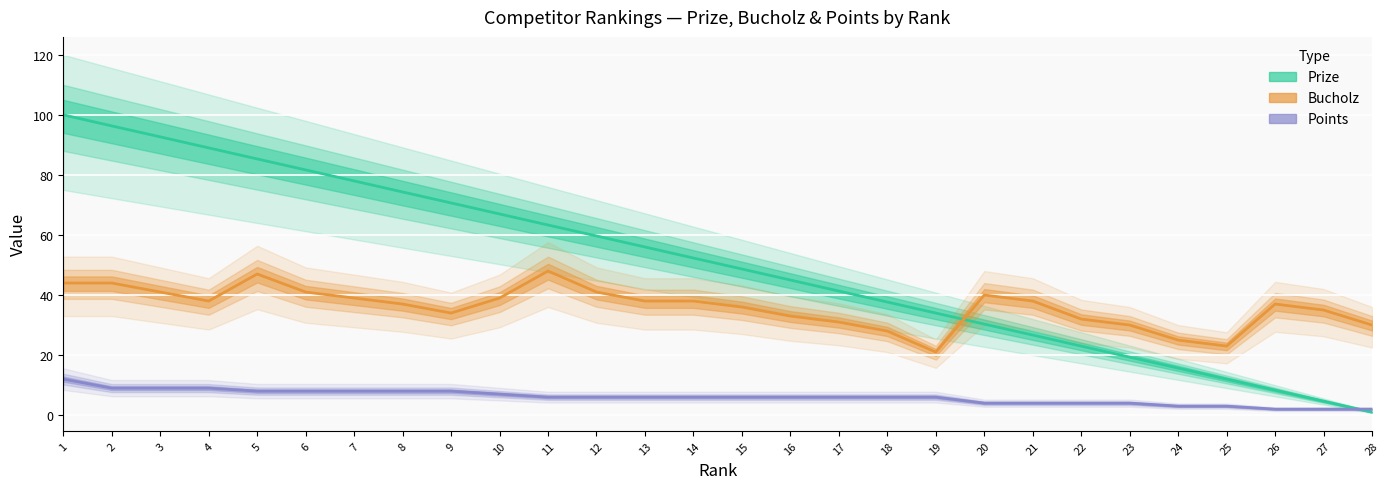

True or false: Points and Prize cross at least once.

True